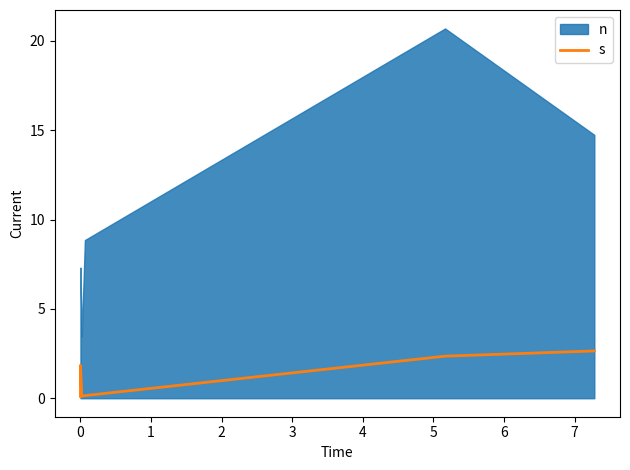

Is it true that the value at 0 is 0.5?

False